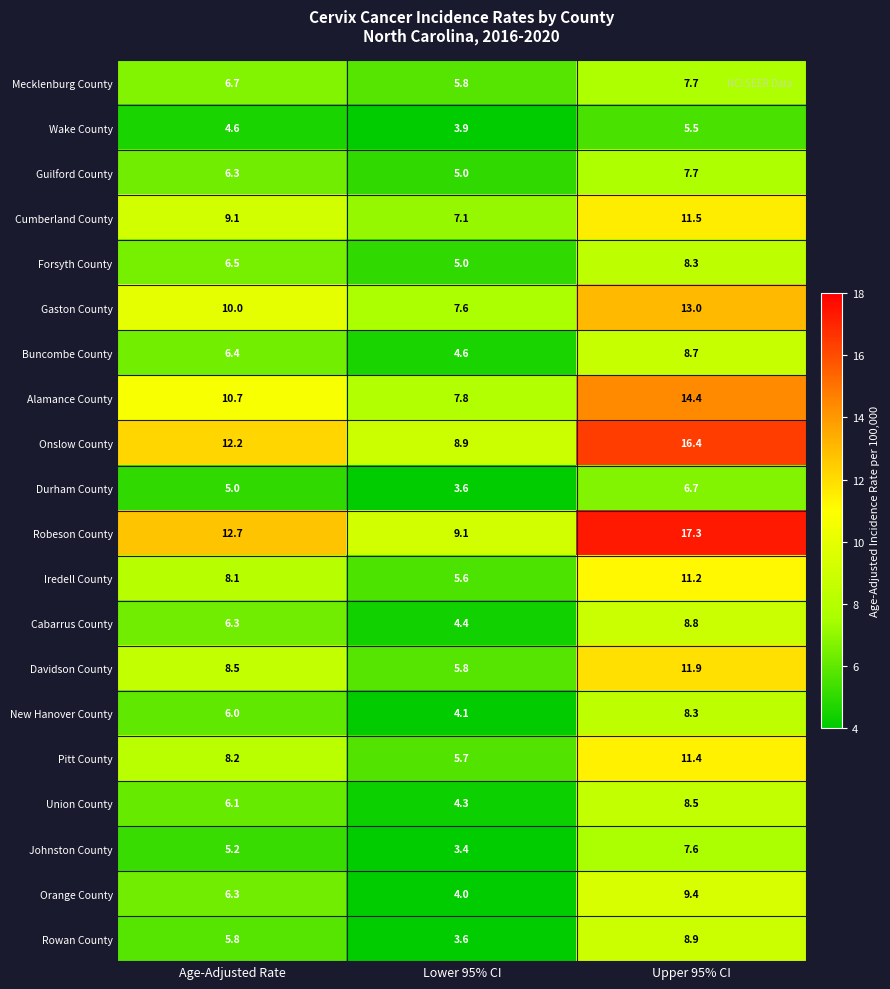

What is the approximate value of Onslow County at Age-Adjusted Rate?

12.2